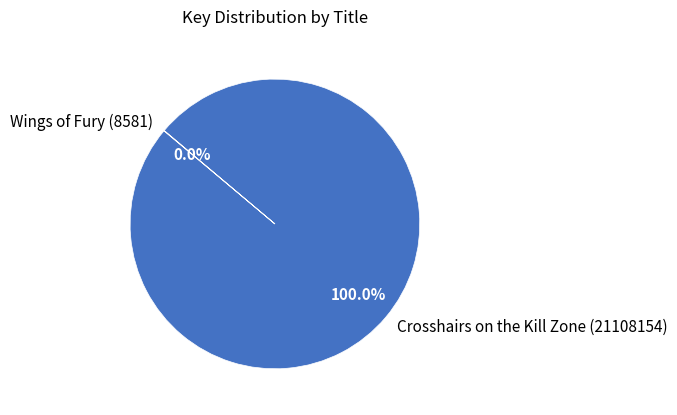

What is the largest slice in the pie chart?

Crosshairs on the Kill Zone (21108154)